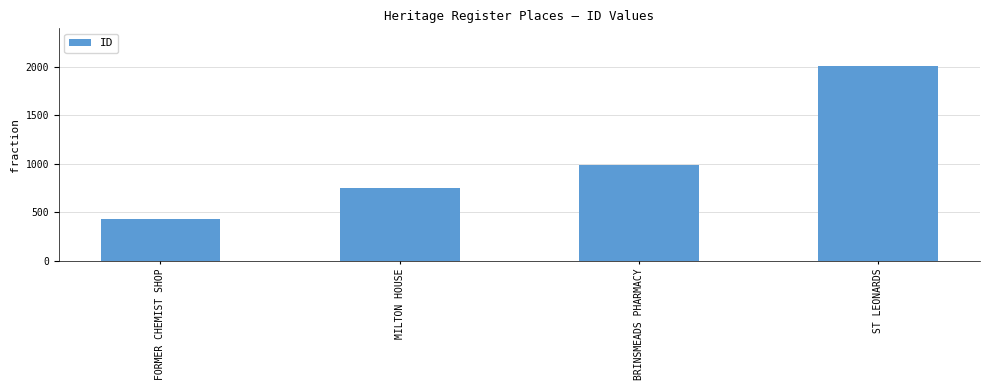

Which label corresponds to the largest value in the chart?

ST LEONARDS